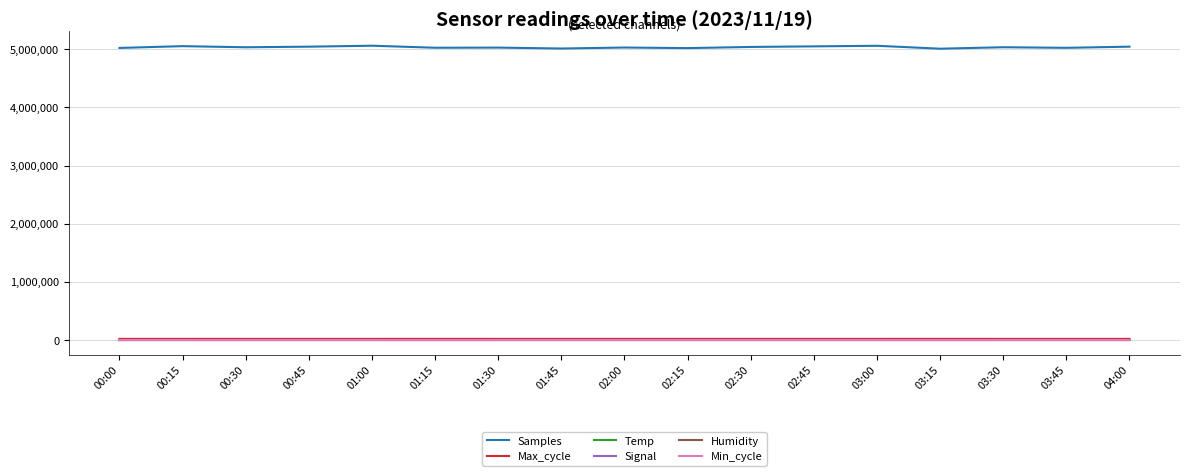

What is the greatest value displayed?

5061250.0